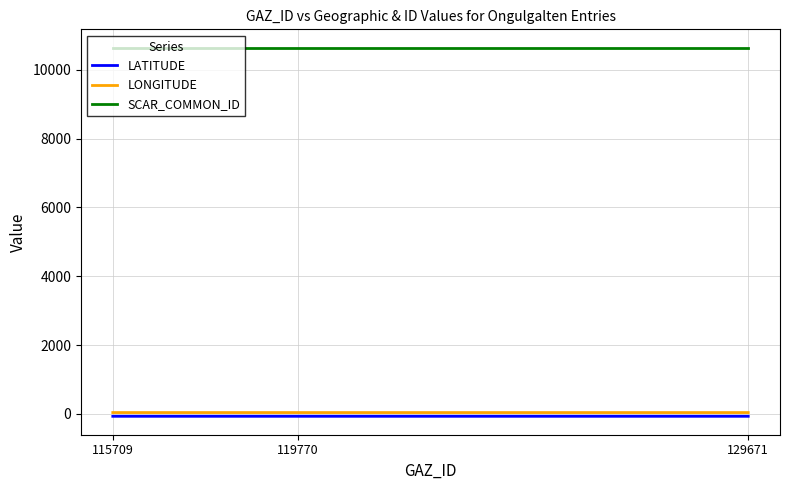

At how many categories does at least one series exceed 2208?

3